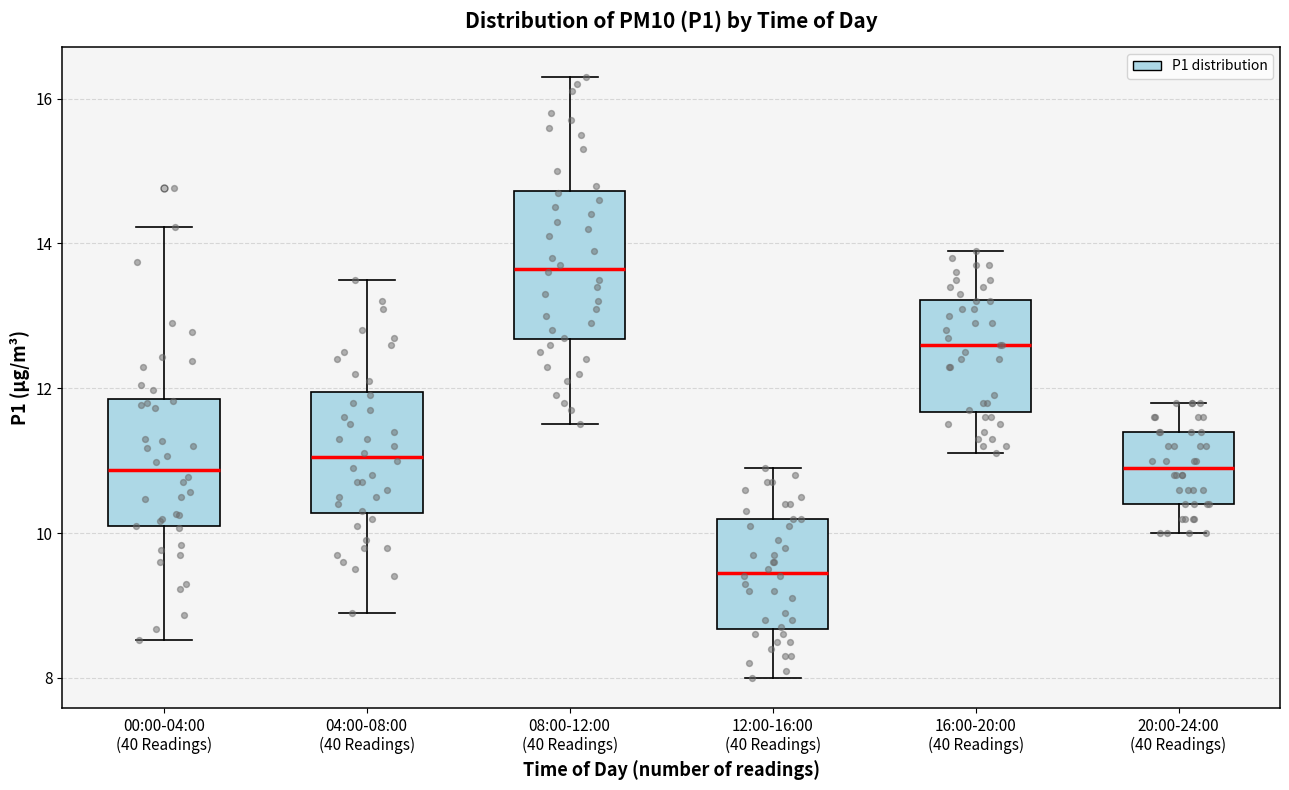

Reading left to right, read every box against the y-axis: the position of its median line, the range the box covers, and the ends of its whiskers. The values are not printed on the chart, so give them approximately, as read against the axis.

00:00-04:00 (40 Readings): median 10.8, box 10.0 to 11.8, whiskers 8.6 to 14.2
04:00-08:00 (40 Readings): median 11.0, box 10.2 to 12.0, whiskers 9.0 to 13.6
08:00-12:00 (40 Readings): median 13.6, box 12.6 to 14.8, whiskers 11.6 to 16.4
12:00-16:00 (40 Readings): median 9.4, box 8.6 to 10.2, whiskers 8.0 to 11.0
16:00-20:00 (40 Readings): median 12.6, box 11.6 to 13.2, whiskers 11.2 to 14.0
20:00-24:00 (40 Readings): median 11.0, box 10.4 to 11.4, whiskers 10.0 to 11.8